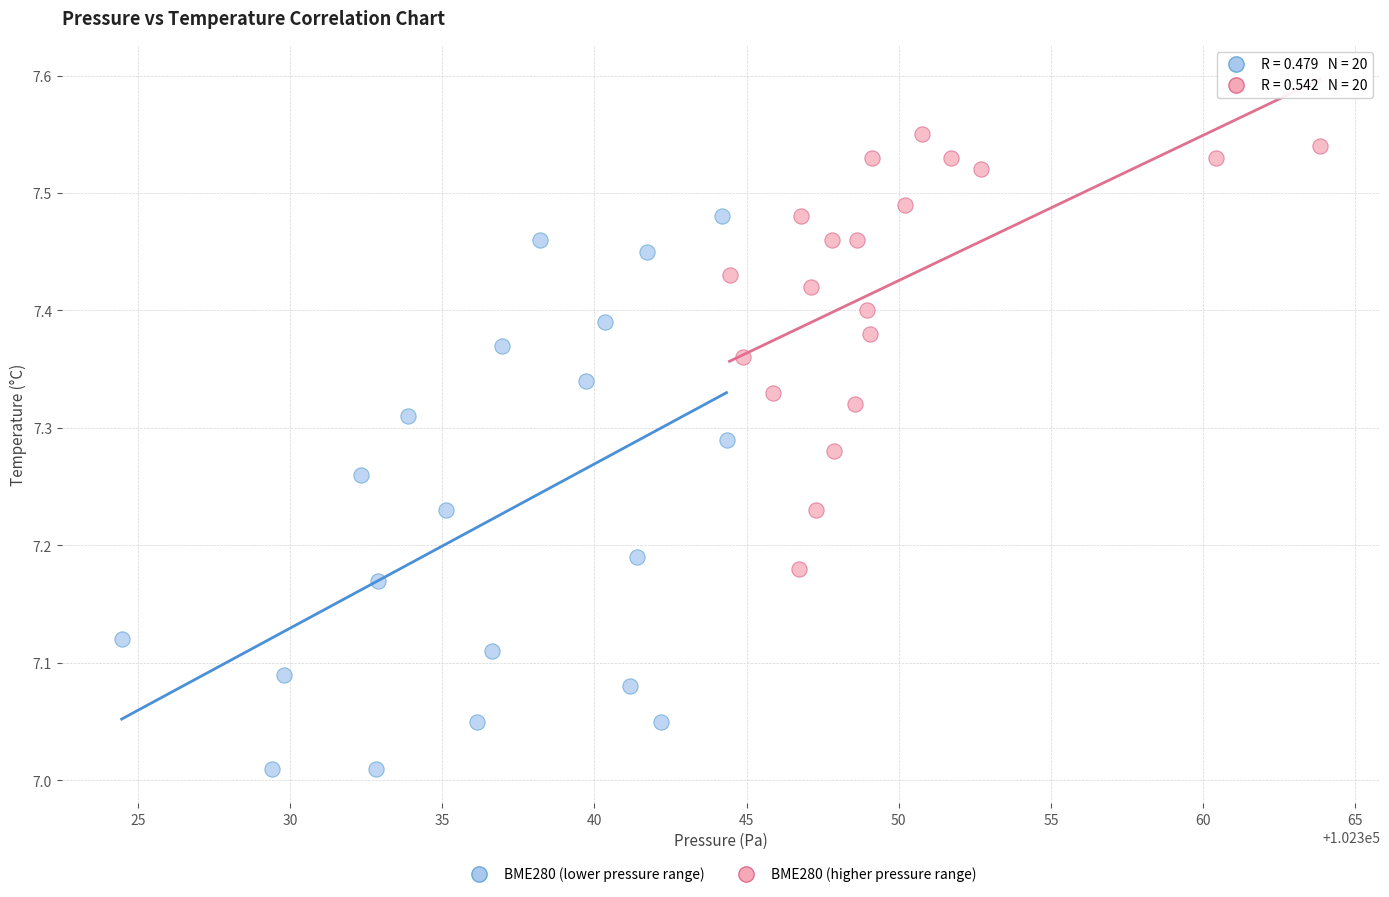

Which series contains the highest Y value?

BME280 (higher pressure range)